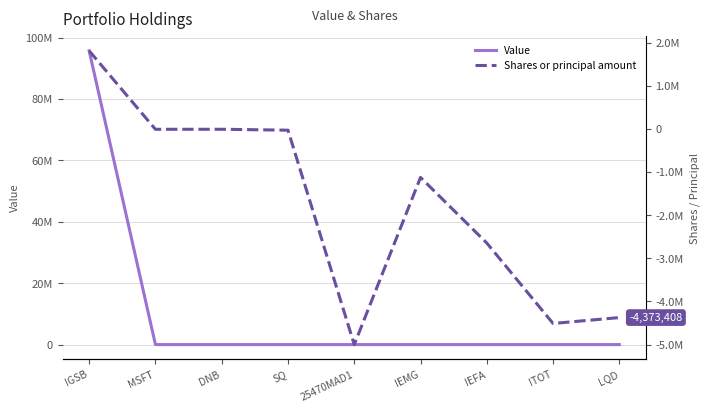

Count the number of data series in this chart.

2